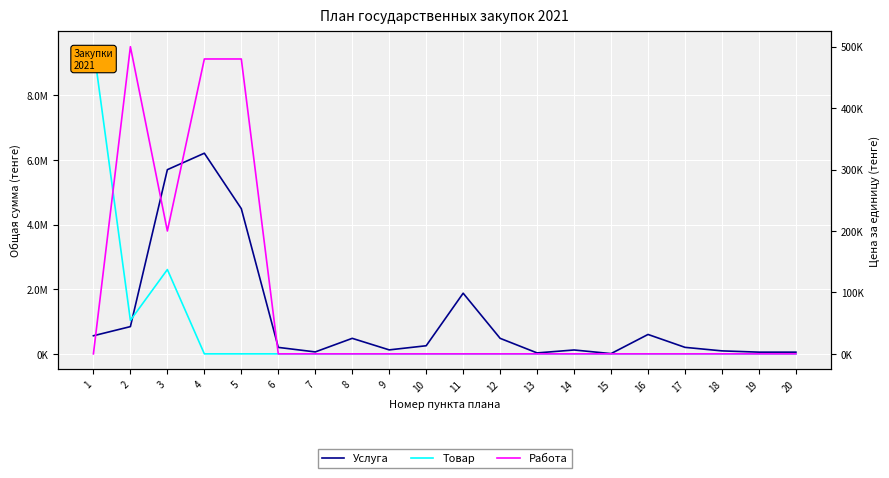

At which label does Услуга first exceed 250860?

1